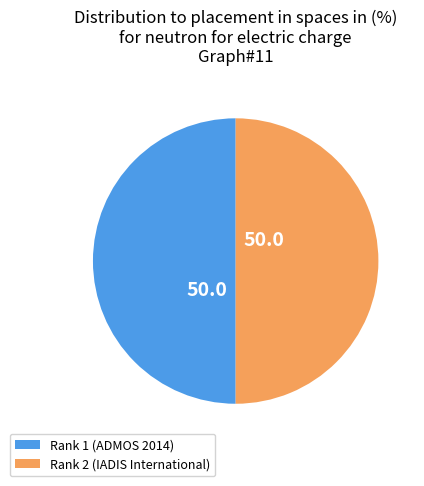

Count the number of slices in the pie.

2